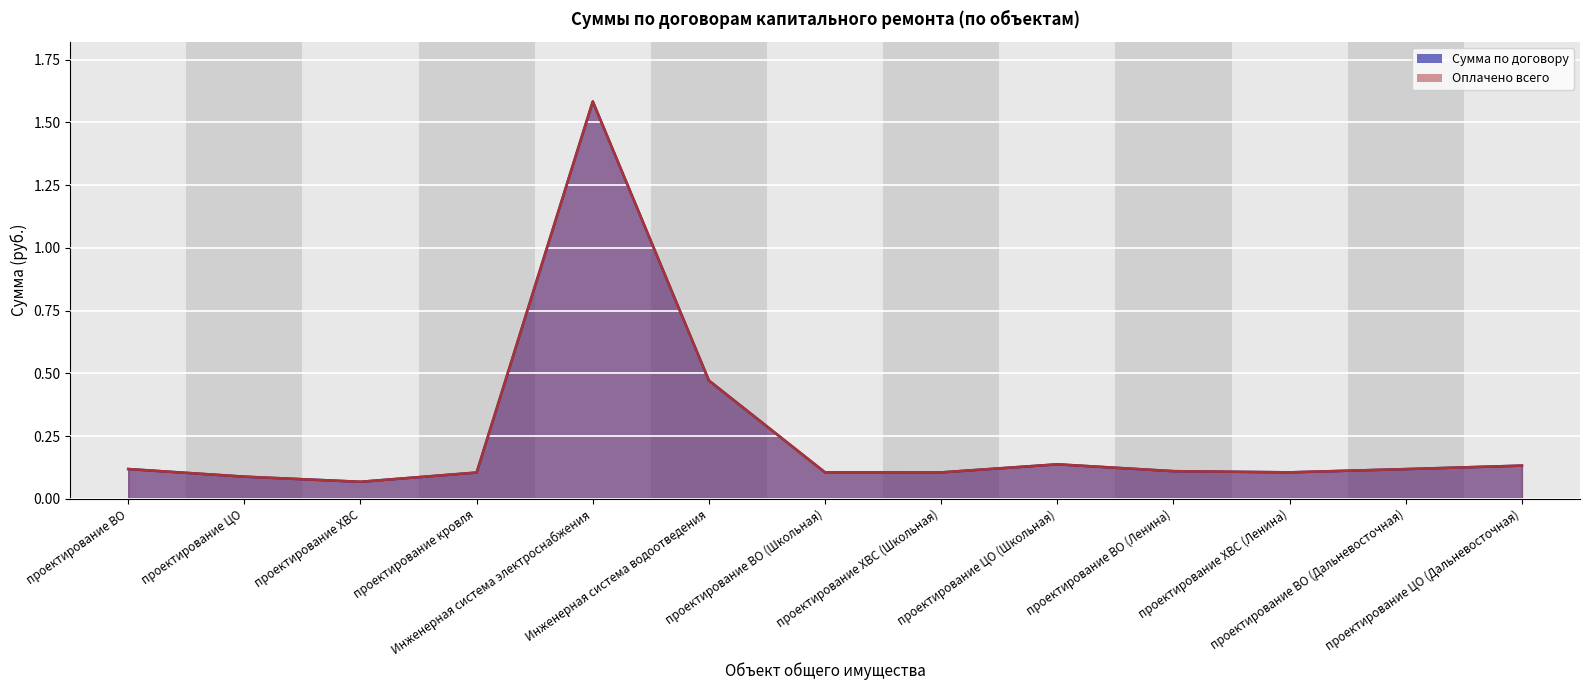

What is the approximate value of Оплачено всего at проектирование ХВС (Ленина)?

0.1